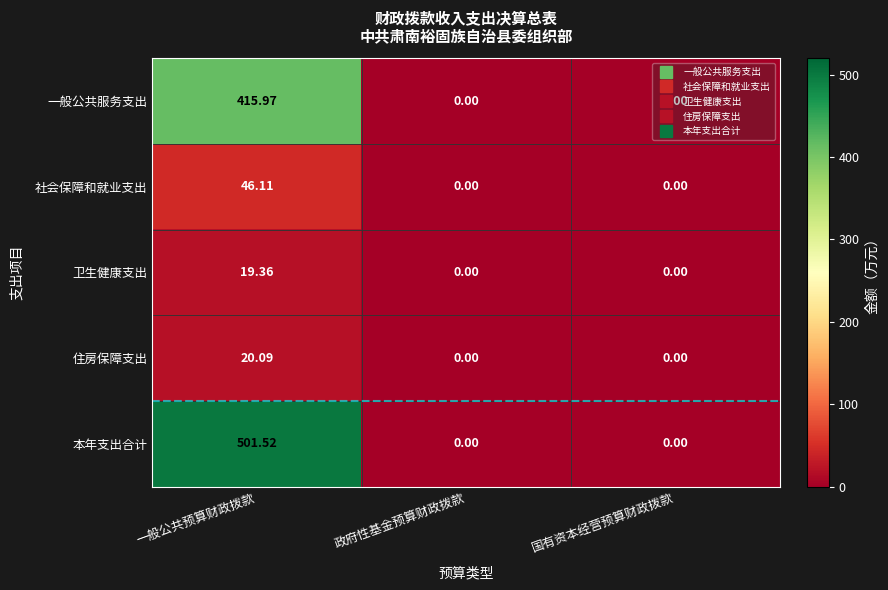

At which category does the chart reach its peak across all series?

一般公共预算财政拨款